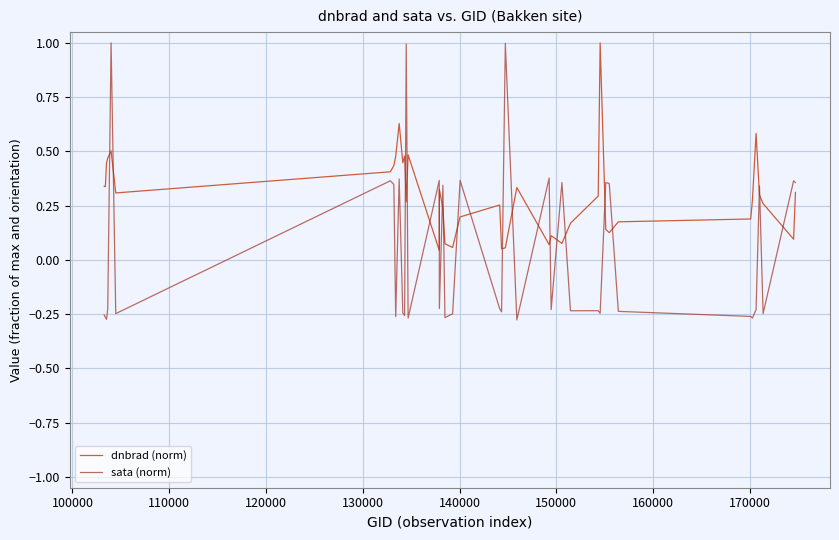

Which series has the largest total across all categories?

dnbrad (norm)